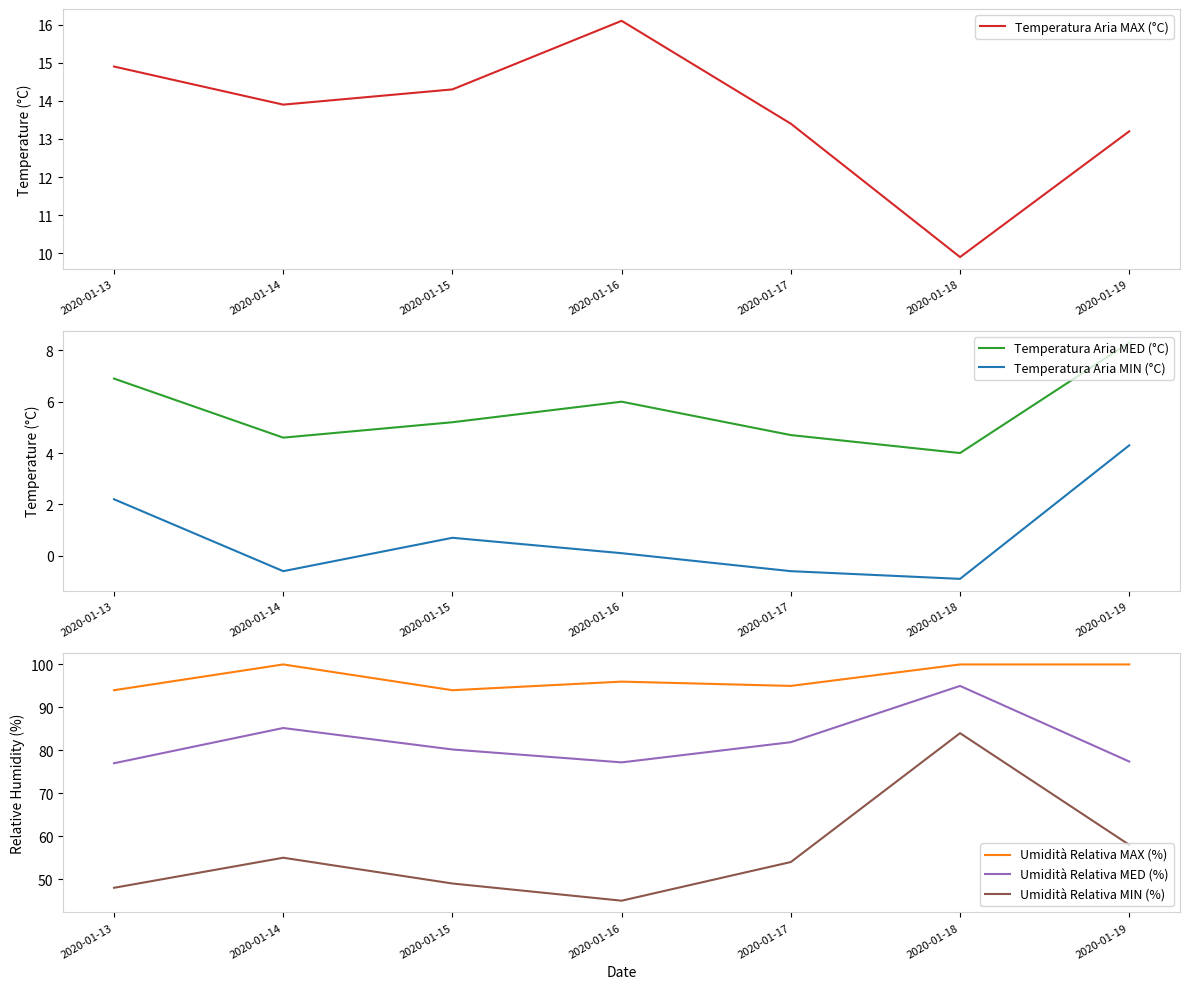

True or false: Umidità Relativa MED (%) has a value of 129.2 at 2020-01-13.

False